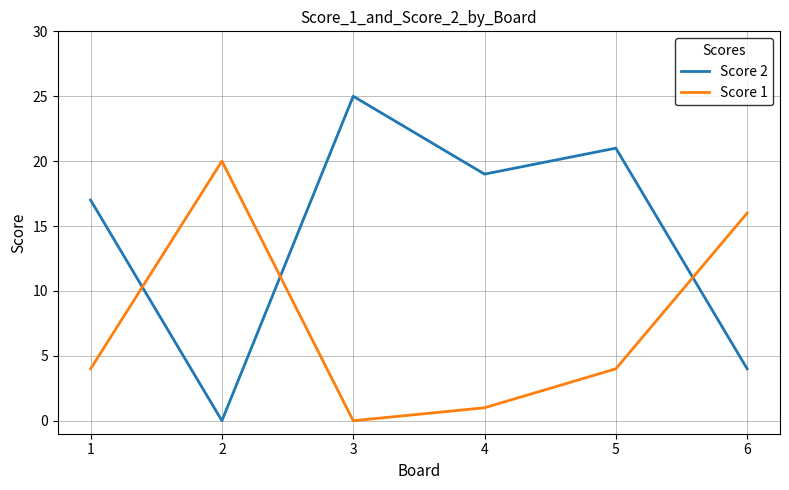

What is the sum of all Score 1 values?

45